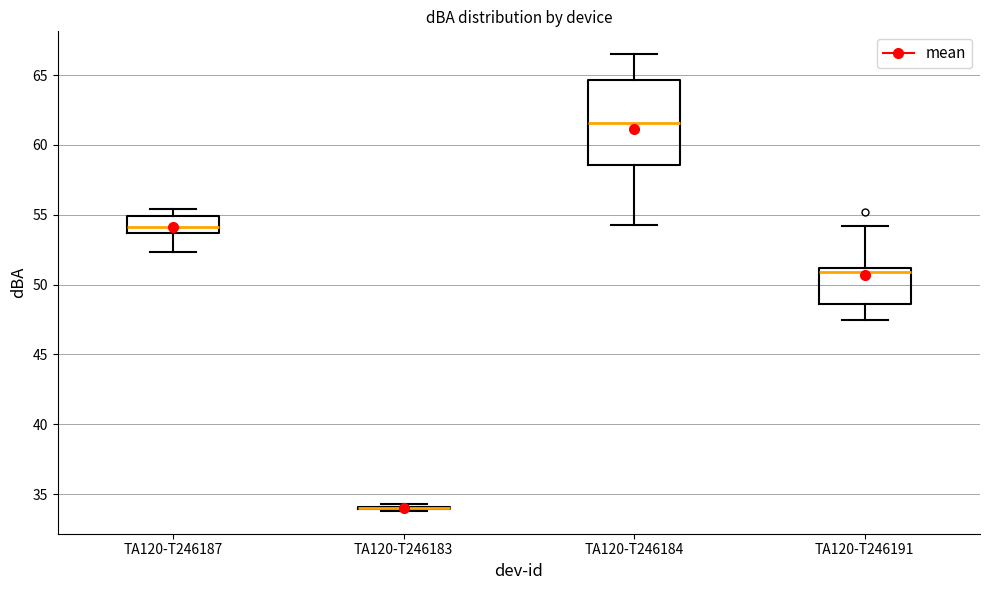

Where is the upper edge of the box for TA120-T246184 on the y-axis? The values are not printed on the chart, so give them approximately, as read against the axis.

64.5